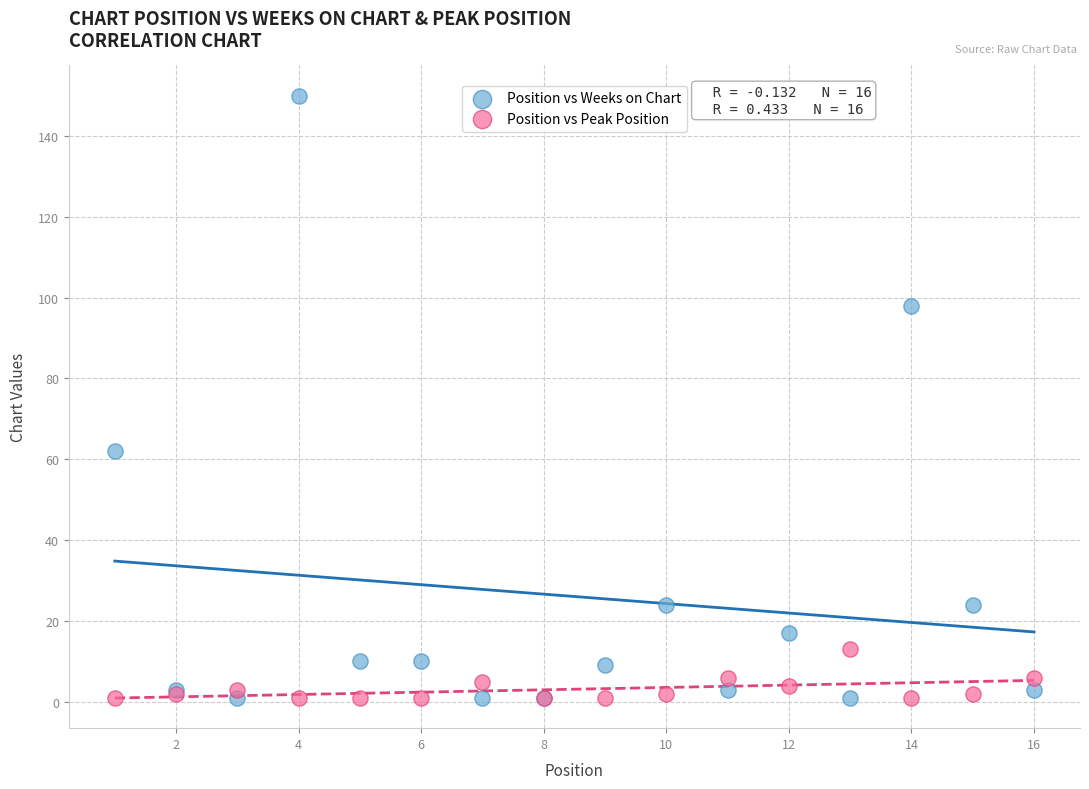

Across all series, what Y value is closest to 75?

62